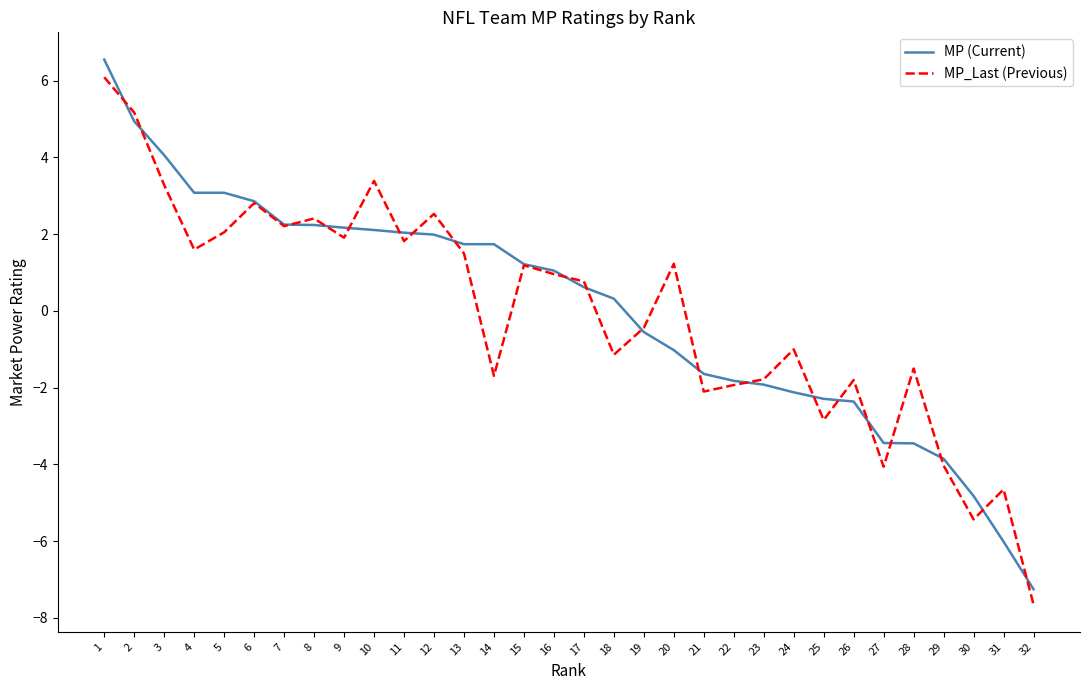

Which series has the widest spread of values?

MP (Current)